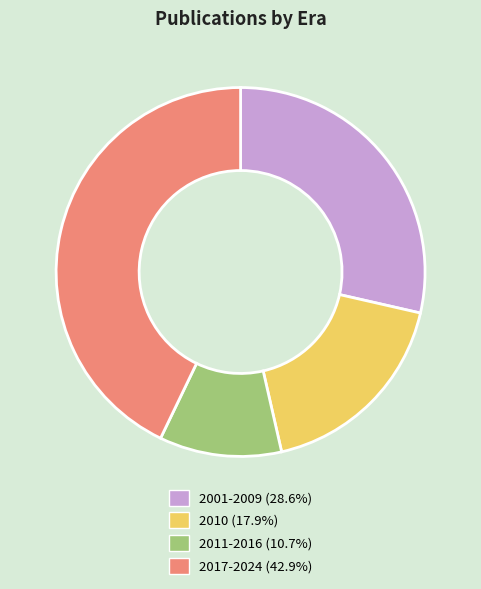

Is there any slice that represents more than half of the pie?

No